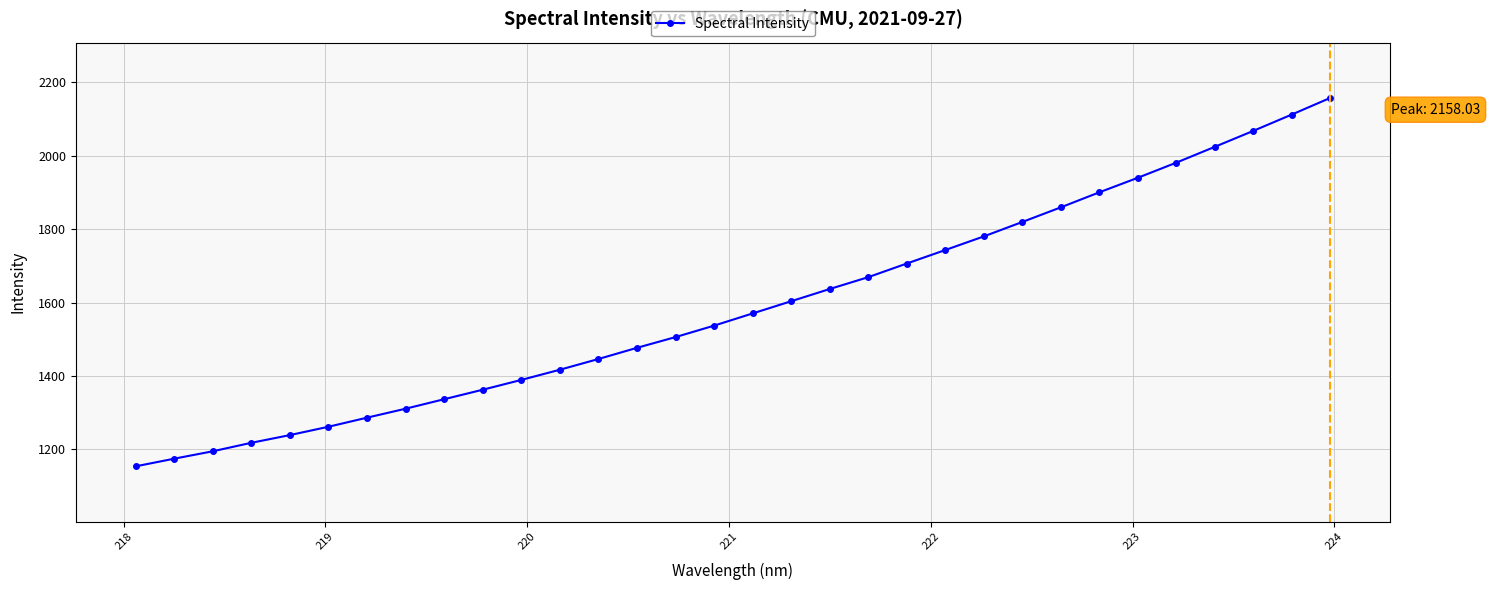

What is the maximum value shown in the chart?

2158.0